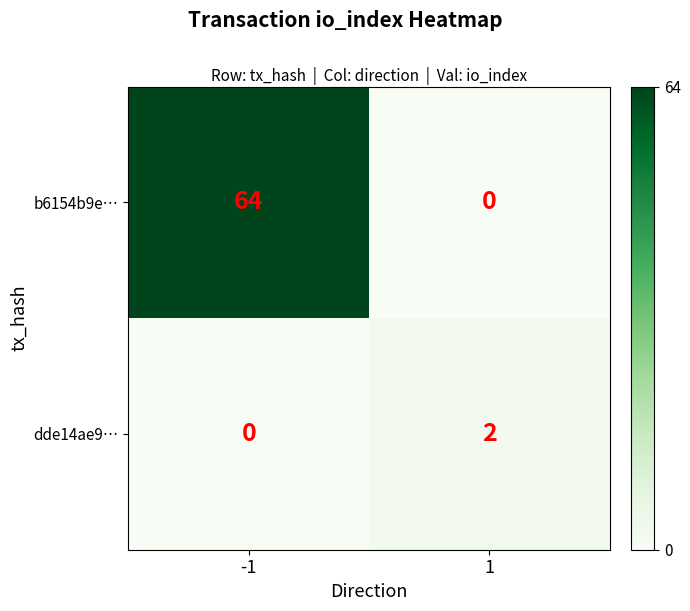

What is the highest value of the b6154b9e… series?

64